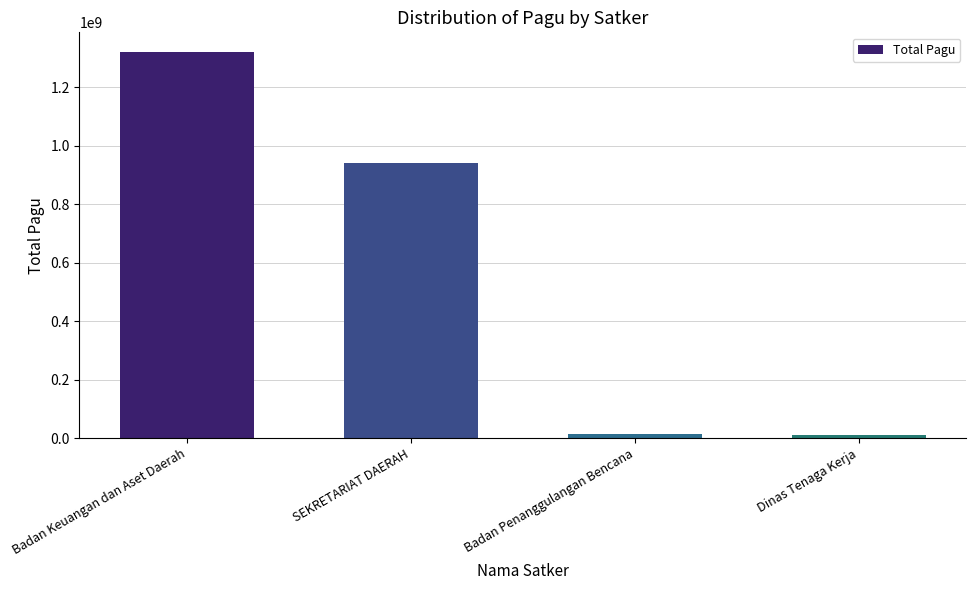

Approximately how many times larger is the value at Dinas Tenaga Kerja compared to Badan Penanggulangan Bencana?

0.7